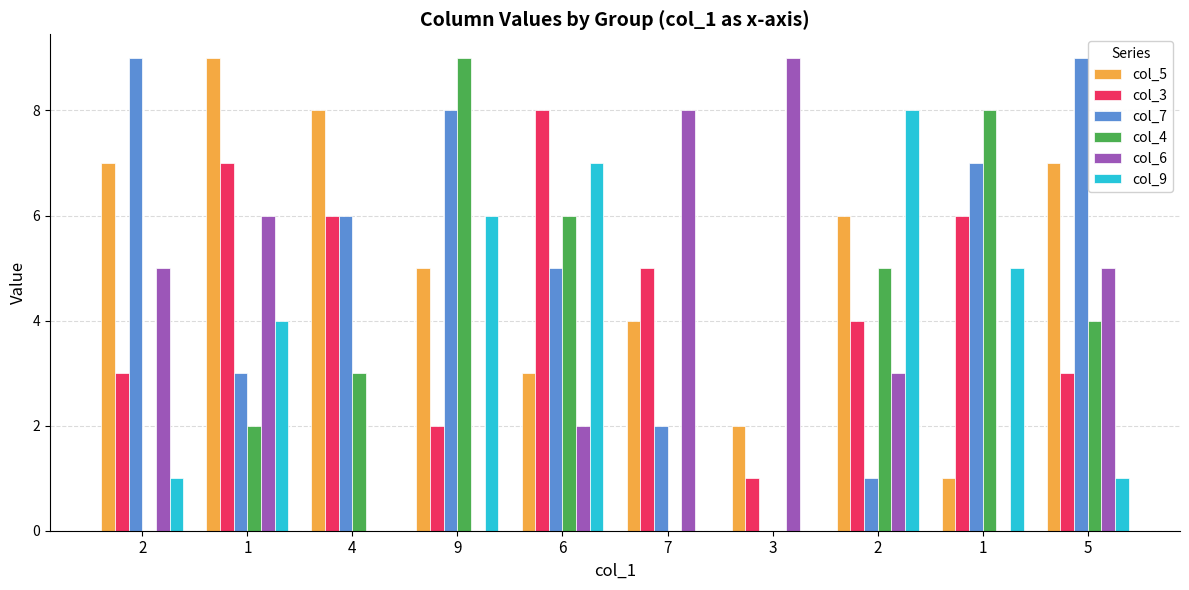

At which category is the sum across all series the highest?

1